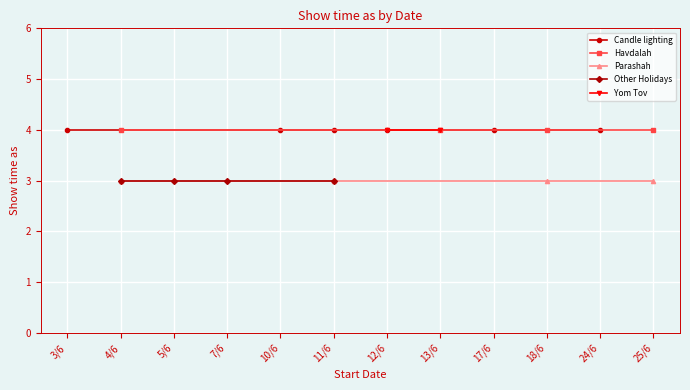

What is the average value of the Parashat series?

3